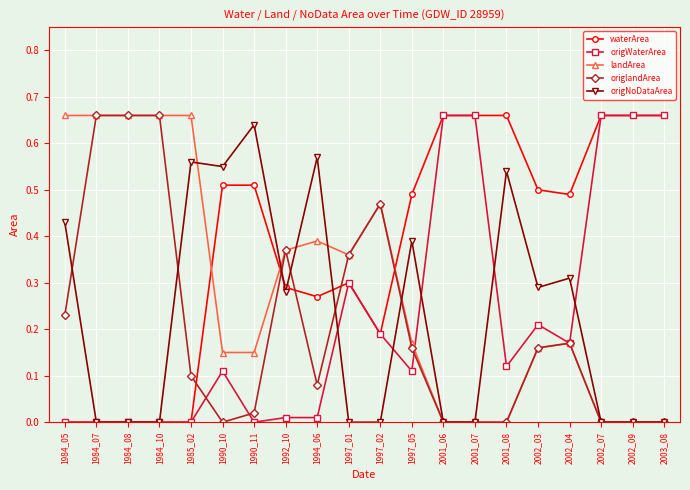

True or false: origWaterArea has a value of 0.1 at 2002_03.

False